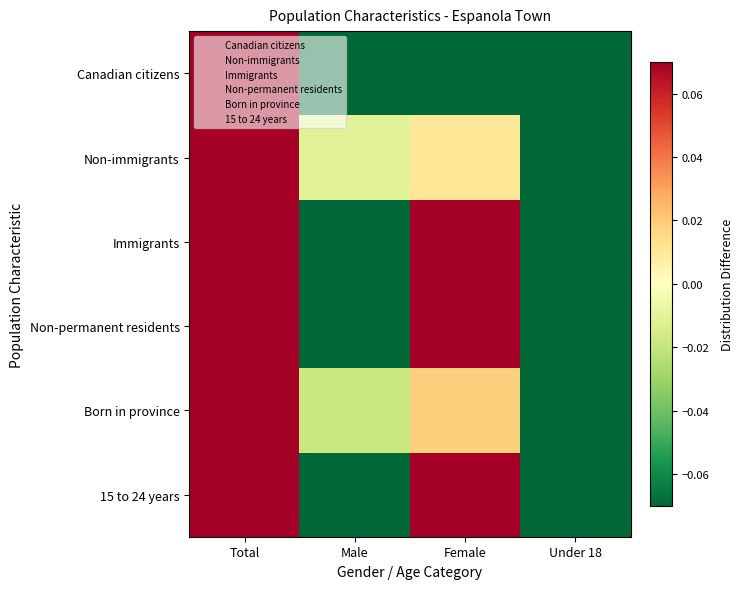

Between Total and Female, which series saw the biggest shift?

Non-immigrants